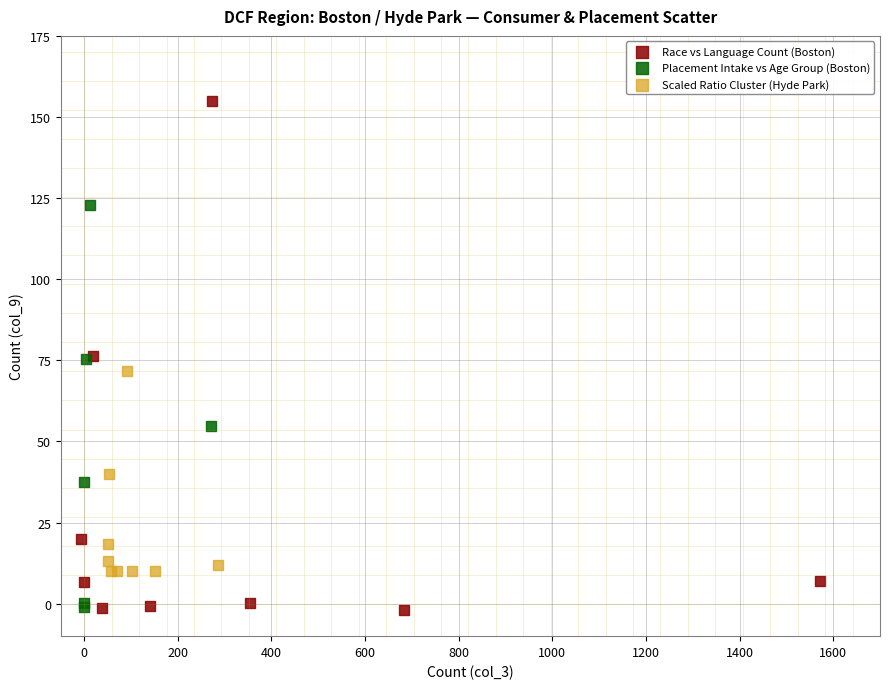

Which series reaches the maximum Y coordinate?

Race vs Language Count (Boston)